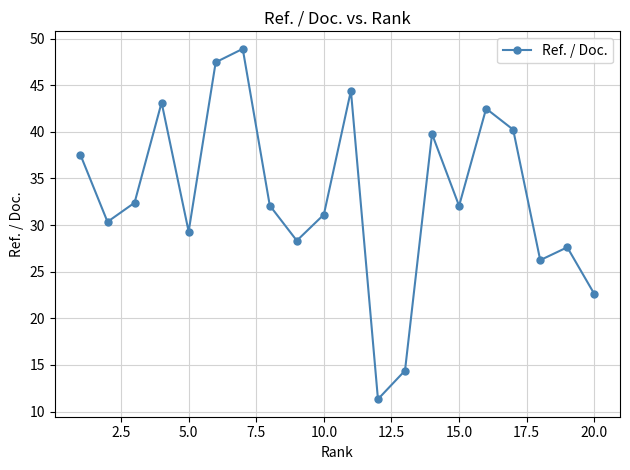

What is the smallest value displayed?

11.3